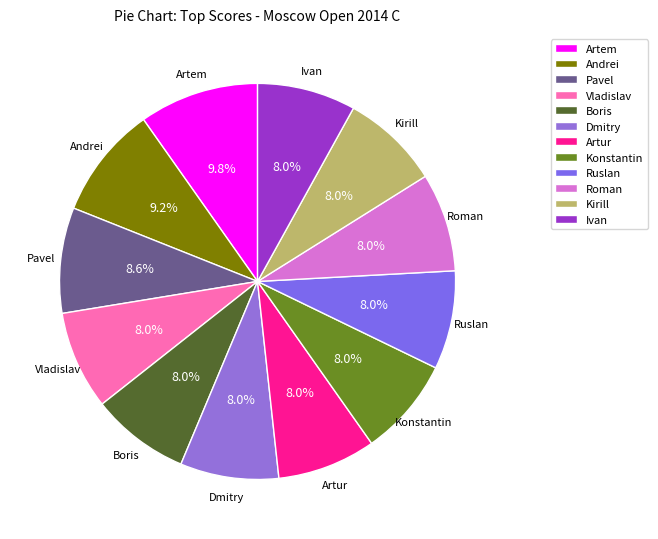

Which has a higher value, Pavel or Ivan?

Pavel